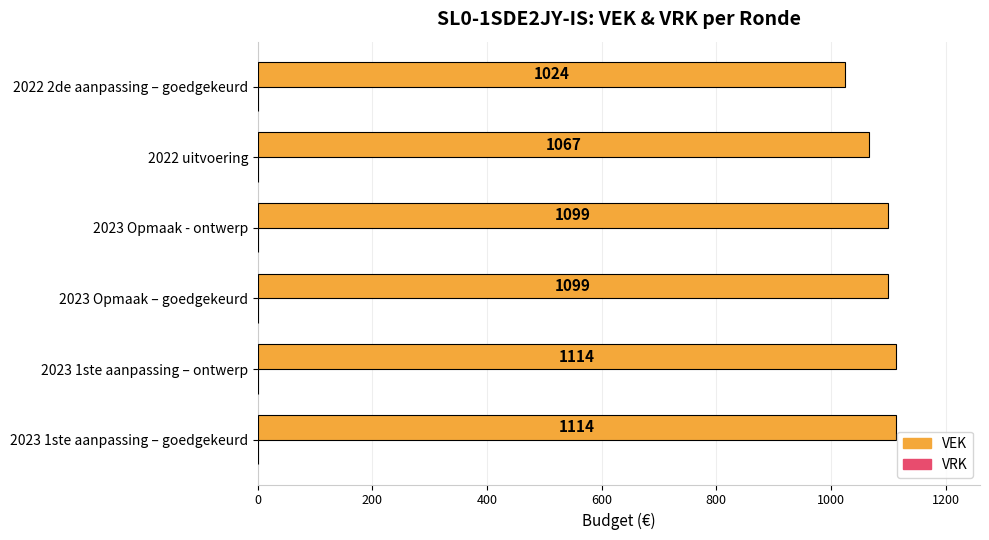

What is the sum of the values at 2023 Opmaak – goedgekeurd and 2023 1ste aanpassing – ontwerp?

2213